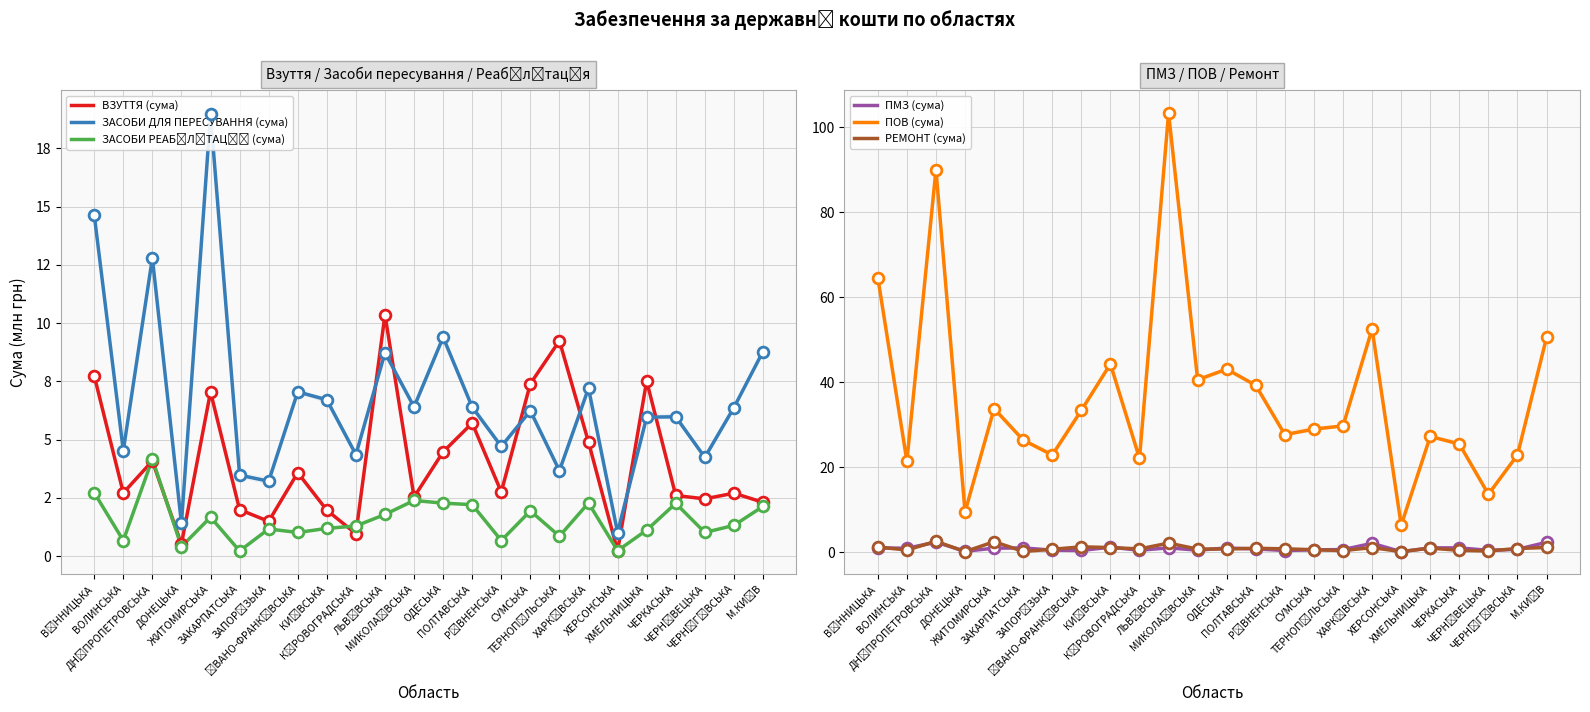

Which series reaches the minimum Y coordinate?

ПМЗ (сума)